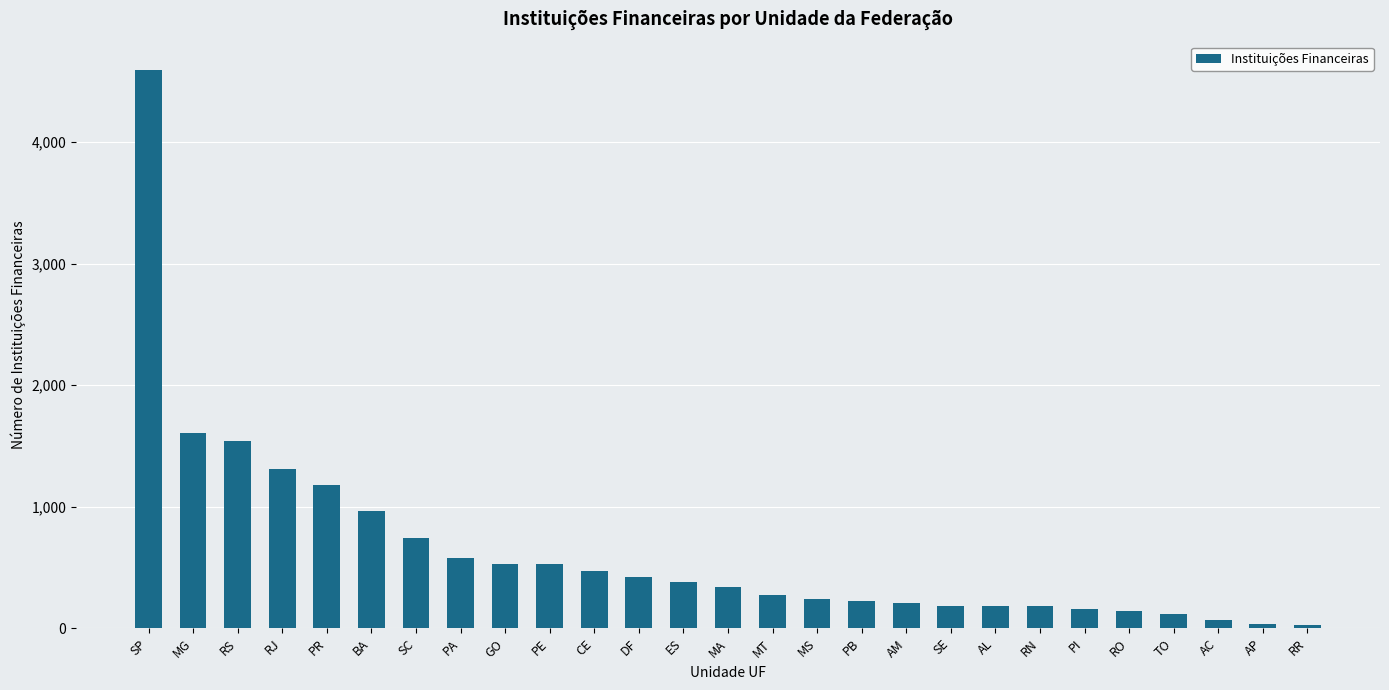

Which category has the highest value across all series?

SP